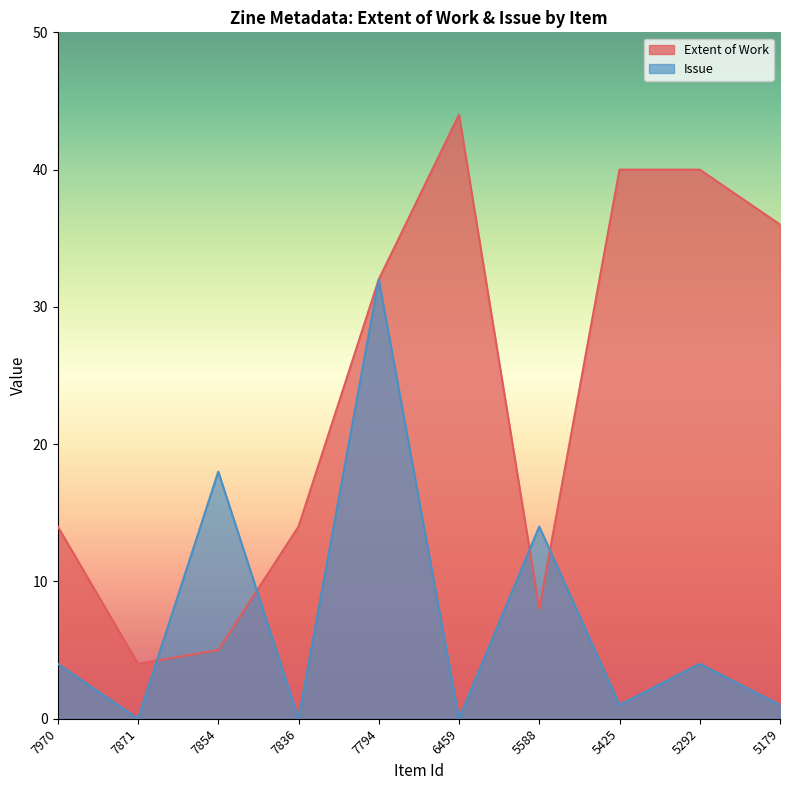

Reading right to left, transcribe all the data shown in this chart.

Extent of Work: 5179=36	5292=40	5425=40	5588=8	6459=44	7794=32	7836=14	7854=5	7871=4	7970=14
Issue: 5179=1	5292=4	5425=1	5588=14	6459=0	7794=32	7836=0	7854=18	7871=0	7970=4